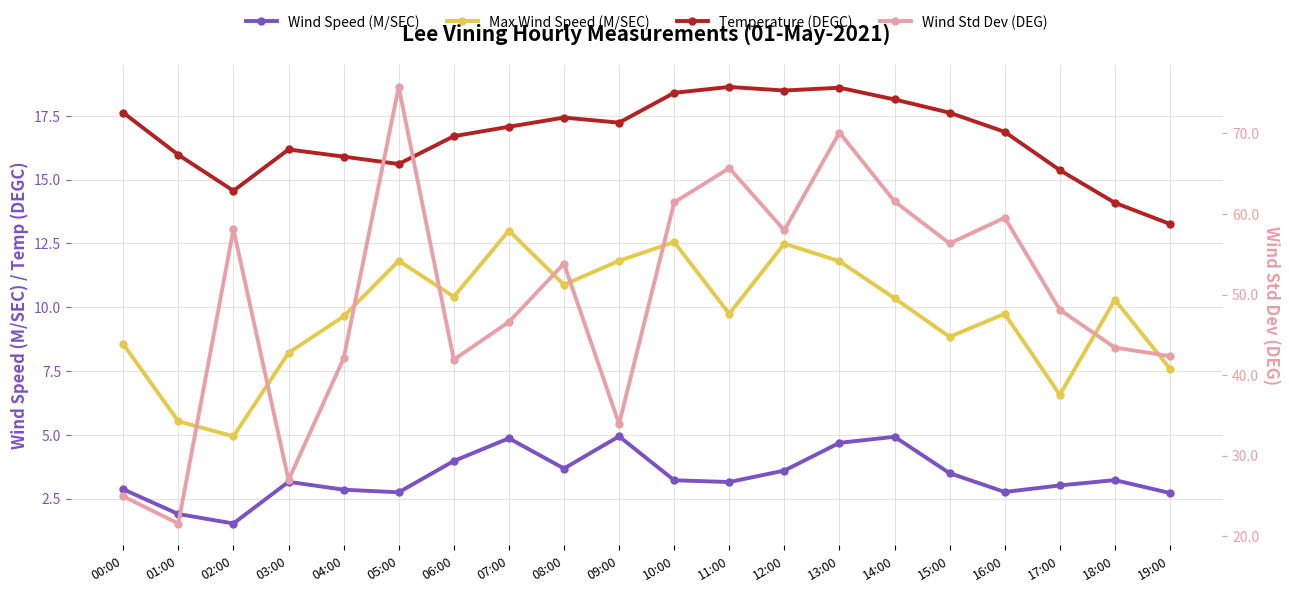

Reading left to right, transcribe all the data shown in this chart.

Wind Speed (M/SEC): 00:00=2.9	01:00=1.9	02:00=1.5	03:00=3.2	04:00=2.8	05:00=2.7	06:00=4.0	07:00=4.9	08:00=3.7	09:00=4.9	10:00=3.2	11:00=3.1	12:00=3.6	13:00=4.7	14:00=4.9	15:00=3.5	16:00=2.8	17:00=3.0	18:00=3.2	19:00=2.7
Max Wind Speed (M/SEC): 00:00=8.6	01:00=5.5	02:00=4.9	03:00=8.2	04:00=9.6	05:00=11.8	06:00=10.4	07:00=13.0	08:00=10.9	09:00=11.8	10:00=12.6	11:00=9.7	12:00=12.5	13:00=11.8	14:00=10.3	15:00=8.8	16:00=9.7	17:00=6.6	18:00=10.3	19:00=7.6
Temperature (DEGC): 00:00=17.6	01:00=16.0	02:00=14.6	03:00=16.2	04:00=15.9	05:00=15.6	06:00=16.7	07:00=17.1	08:00=17.4	09:00=17.2	10:00=18.4	11:00=18.6	12:00=18.5	13:00=18.6	14:00=18.1	15:00=17.6	16:00=16.9	17:00=15.4	18:00=14.1	19:00=13.3
Wind Std Dev (DEG): 00:00=24.9	01:00=21.6	02:00=58.1	03:00=27.0	04:00=42.1	05:00=75.8	06:00=41.9	07:00=46.6	08:00=53.8	09:00=33.9	10:00=61.4	11:00=65.7	12:00=58.0	13:00=70.1	14:00=61.6	15:00=56.4	16:00=59.5	17:00=48.1	18:00=43.4	19:00=42.4